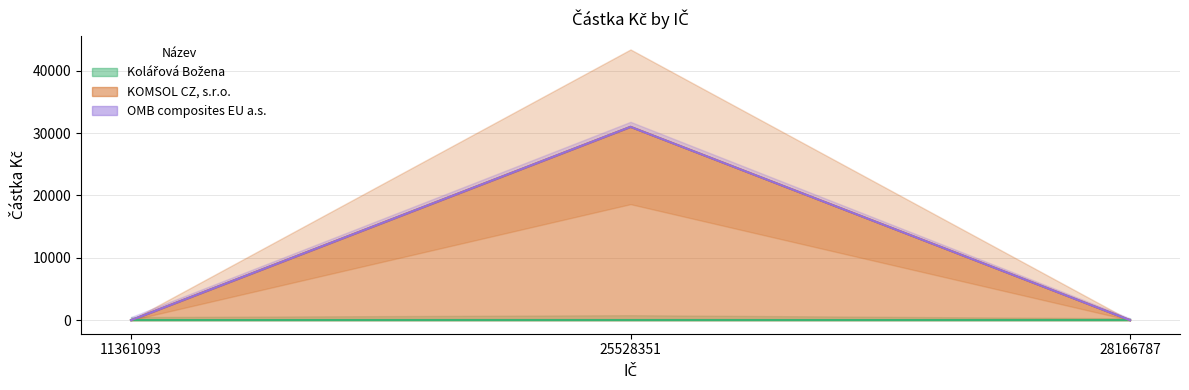

Which label corresponds to the largest value in the chart?

25528351